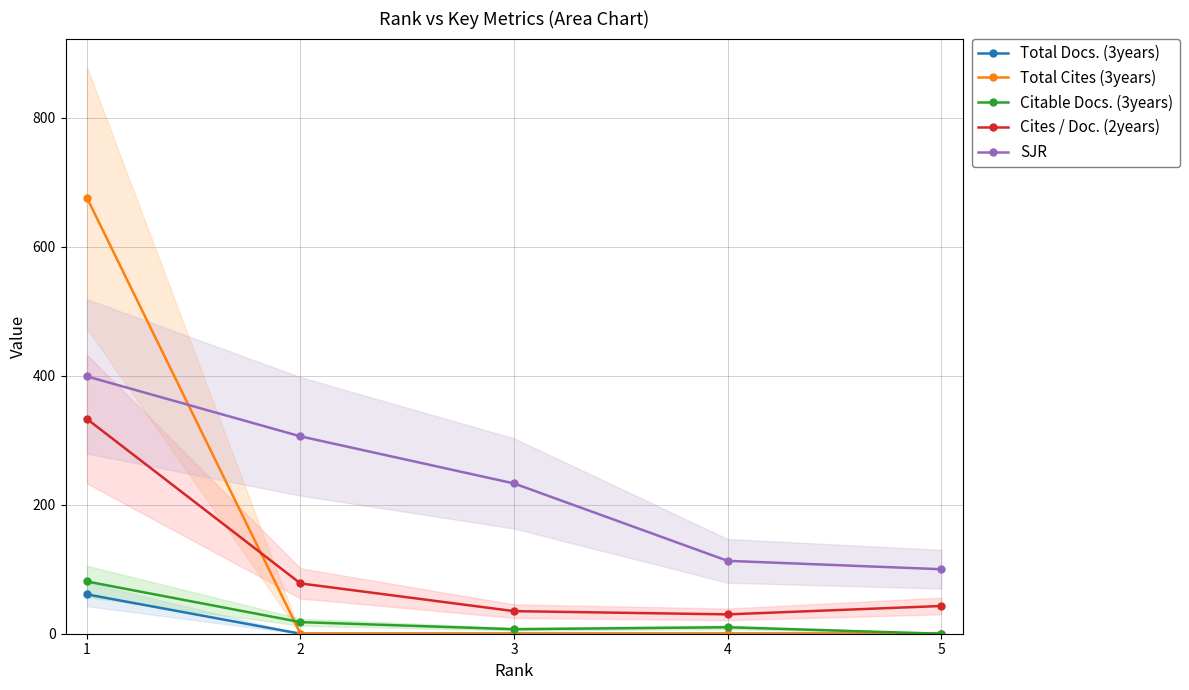

Between 3 and 4, which series saw the biggest shift?

SJR